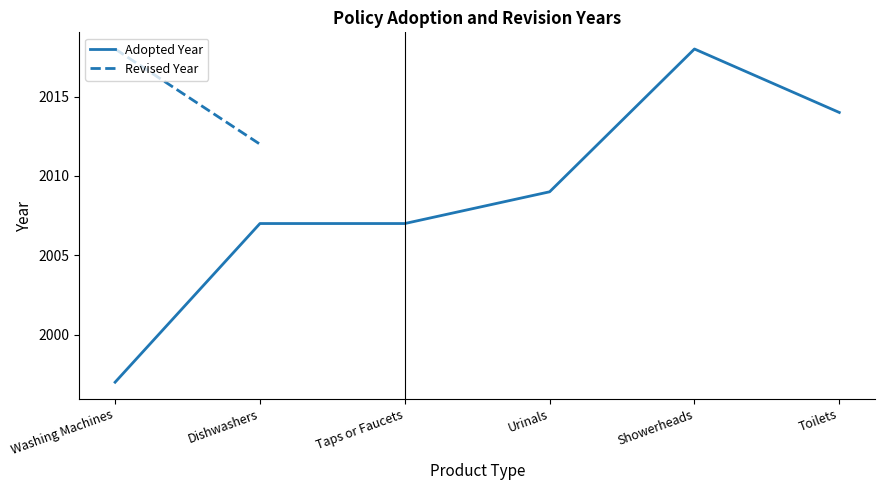

How many values in the Adopted Year series are below 2009?

3